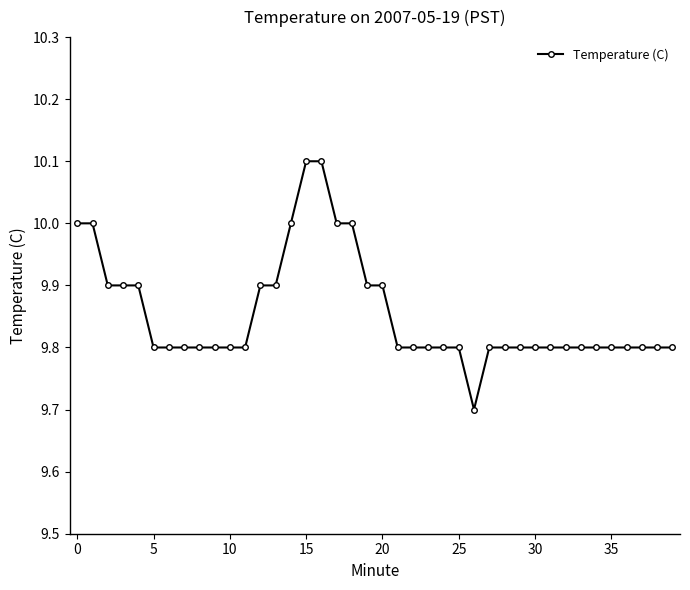

Reading left to right, what are all the values shown in this chart?

10.0	10.0	9.9	9.9	9.9	9.8	9.8	9.8	9.8	9.8	9.8	9.8	9.9	9.9	10.0	10.1	10.1	10.0	10.0	9.9	9.9	9.8	9.8	9.8	9.8	9.8	9.7	9.8	9.8	9.8	9.8	9.8	9.8	9.8	9.8	9.8	9.8	9.8	9.8	9.8